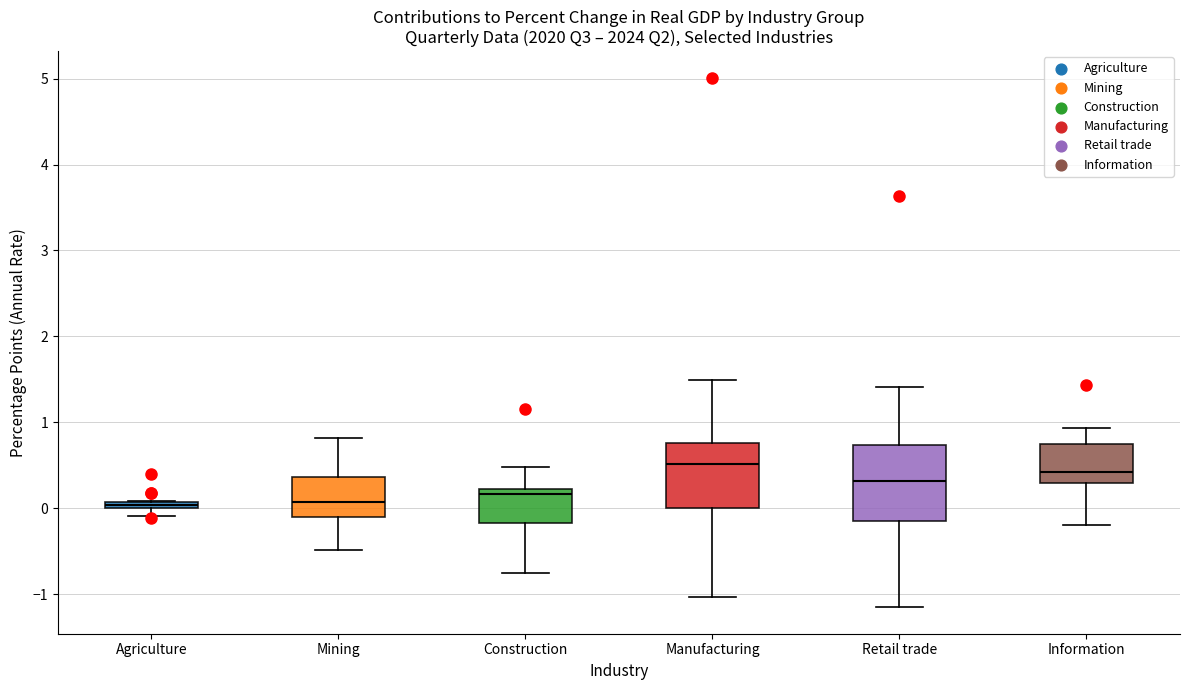

Where is the upper edge of the box for Mining on the y-axis? The values are not printed on the chart, so give them approximately, as read against the axis.

0.4